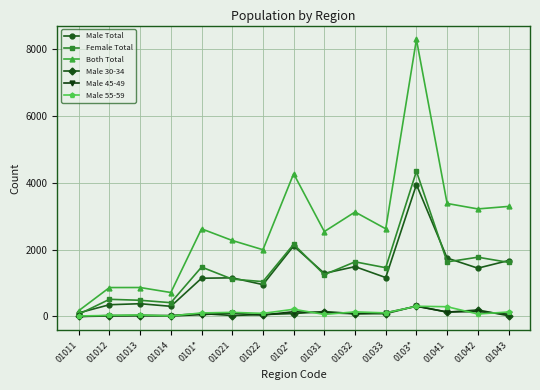

At which label is Both Total closest to 4234?

0102*